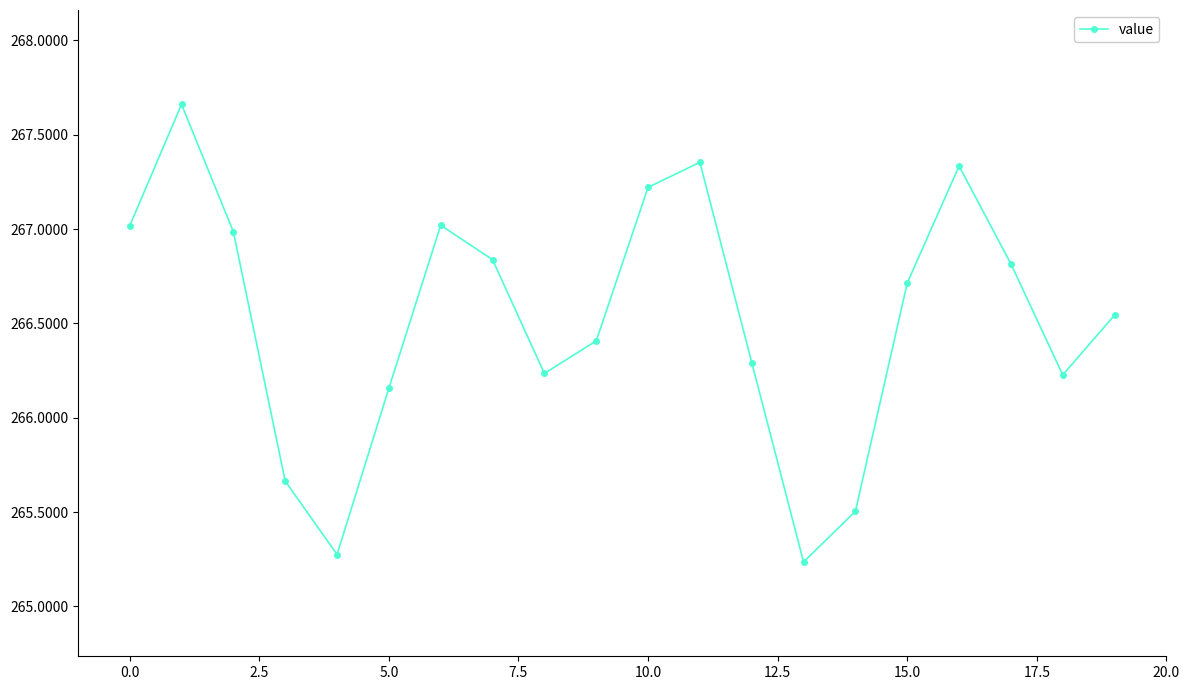

What is the sum of all values?

5330.5